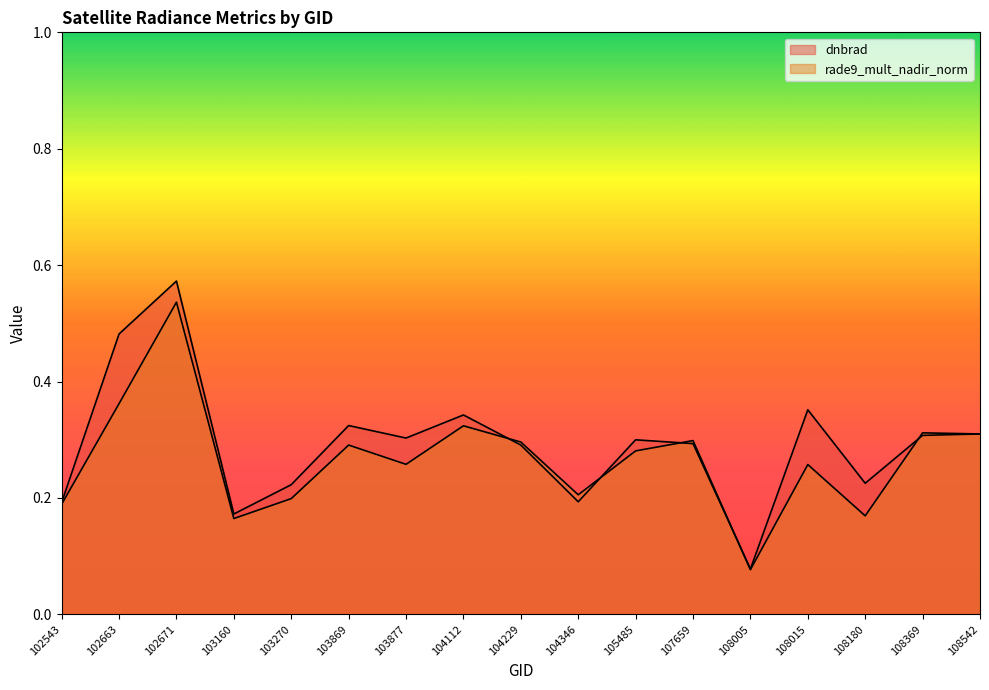

Which label corresponds to the largest value in the chart?

102671